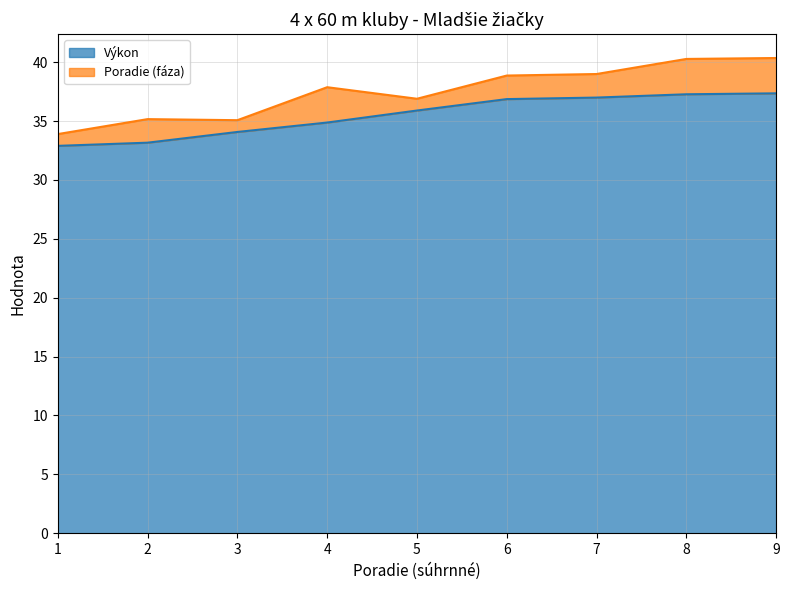

How many values are below 35?

4